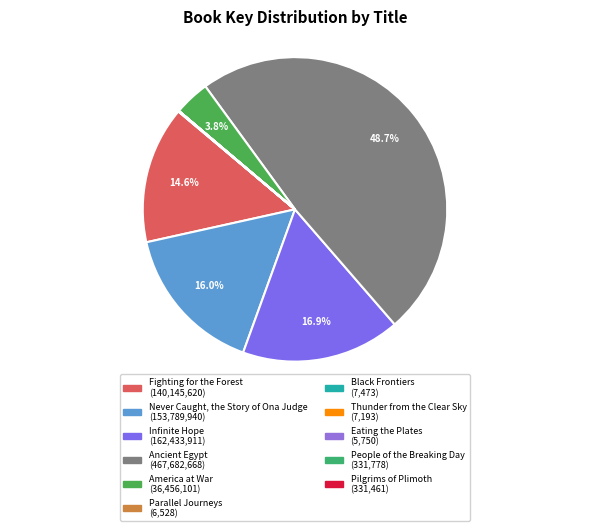

What is the change in value from Never Caught, the Story of Ona Judge to Eating the Plates?

-153784190